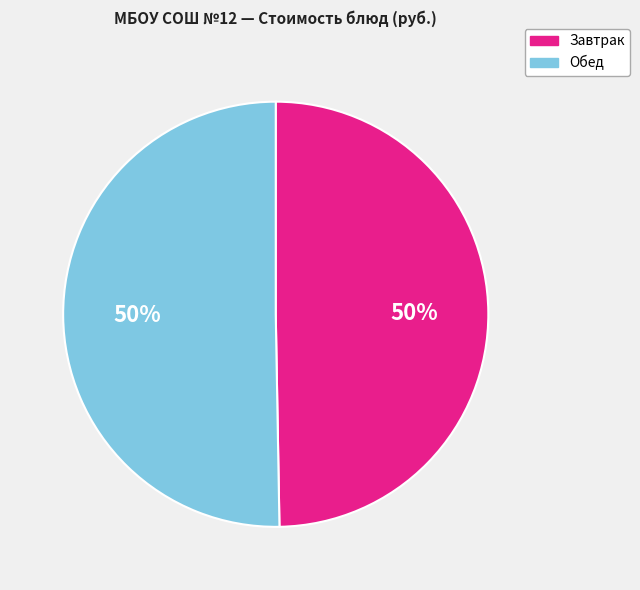

To the nearest percent, what is the average slice percentage?

50%